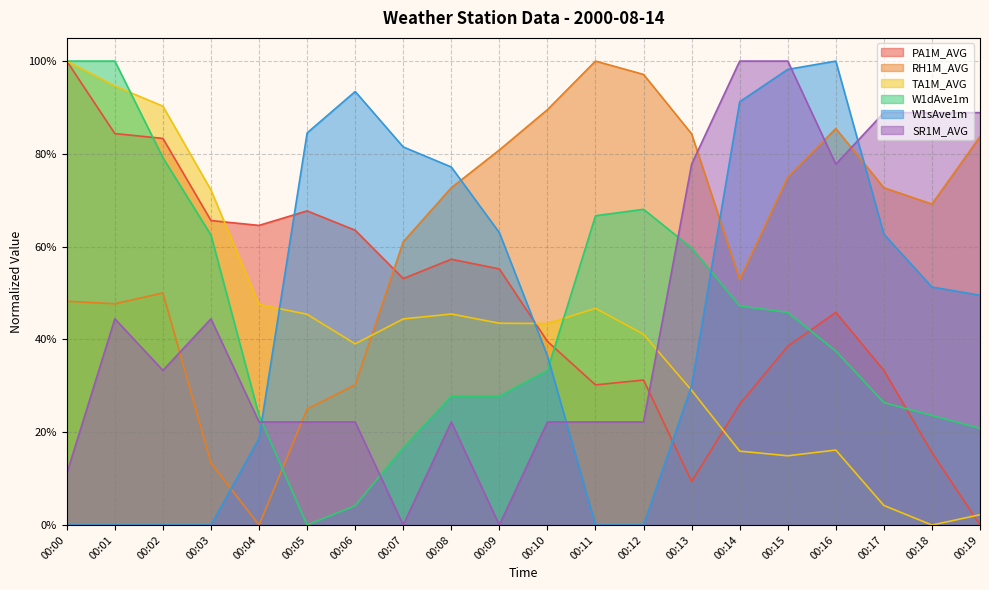

What is the sum of the RH1M_AVG values at 00:03 and 00:11?

1.1